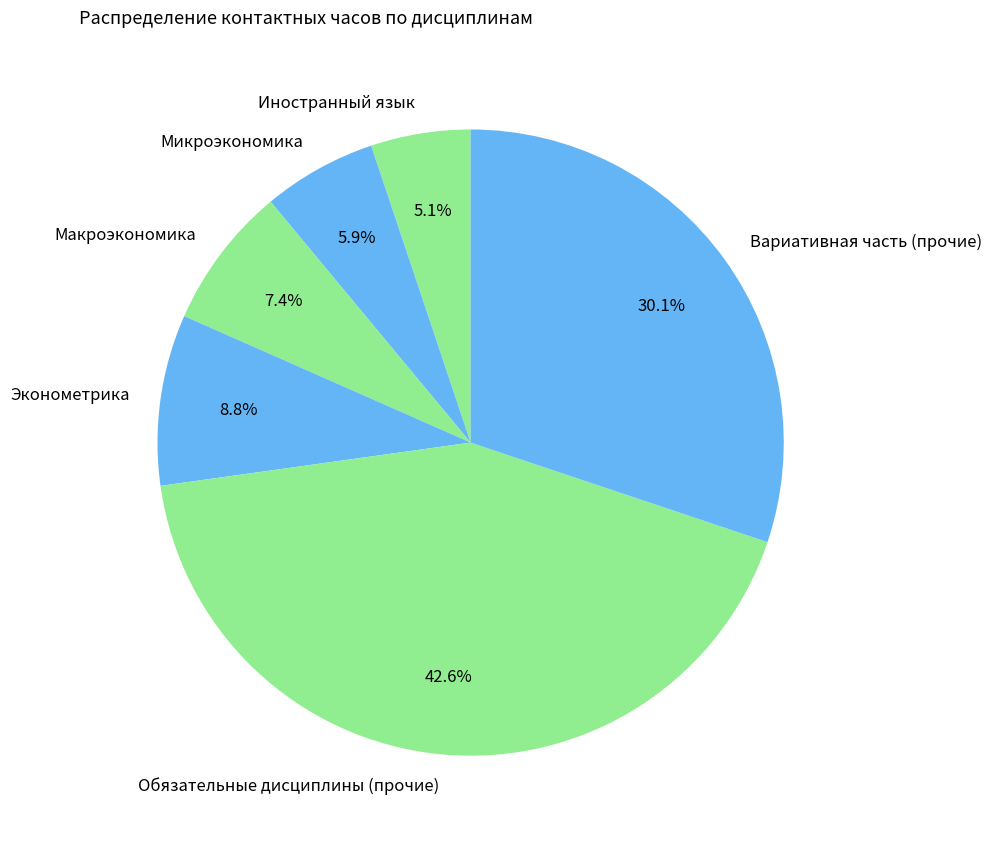

Rank the categories by value from highest to lowest.

Обязательные дисциплины (прочие), Вариативная часть (прочие), Эконометрика, Макроэкономика, Микроэкономика, Иностранный язык